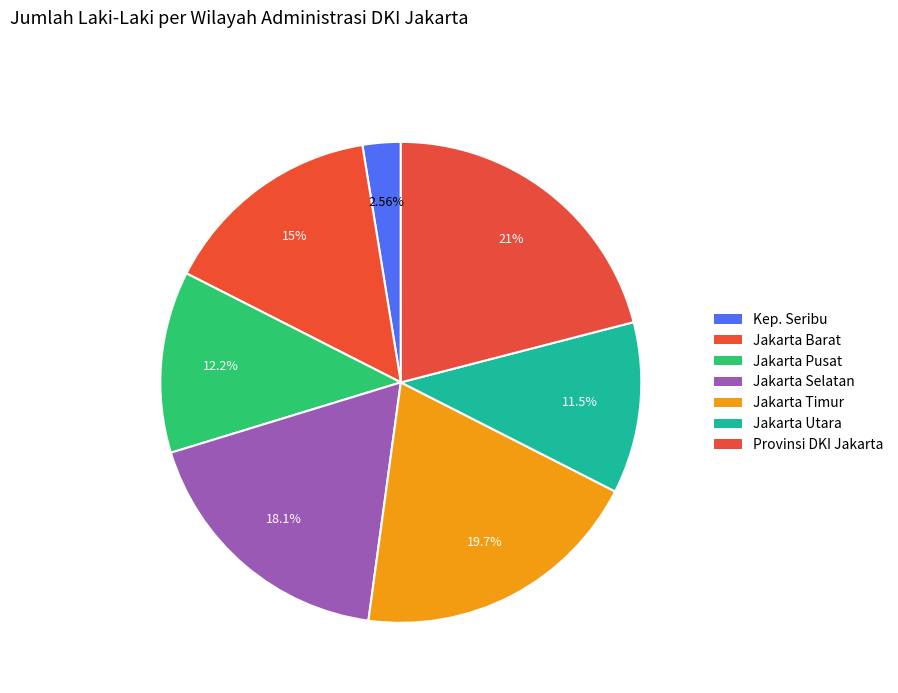

What is the smallest slice in the pie chart?

KABUPATEN ADMINISTRASI KEPULAUAN SERIBU